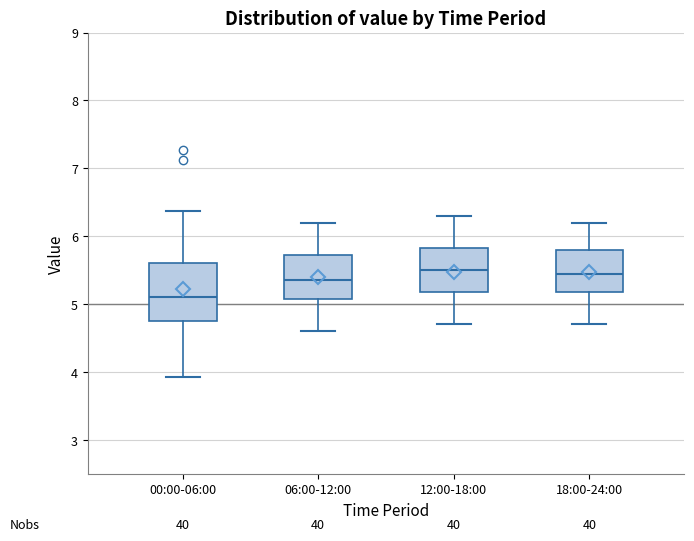

Where is the upper edge of the box for 18:00-24:00 on the y-axis? The values are not printed on the chart, so give them approximately, as read against the axis.

5.8